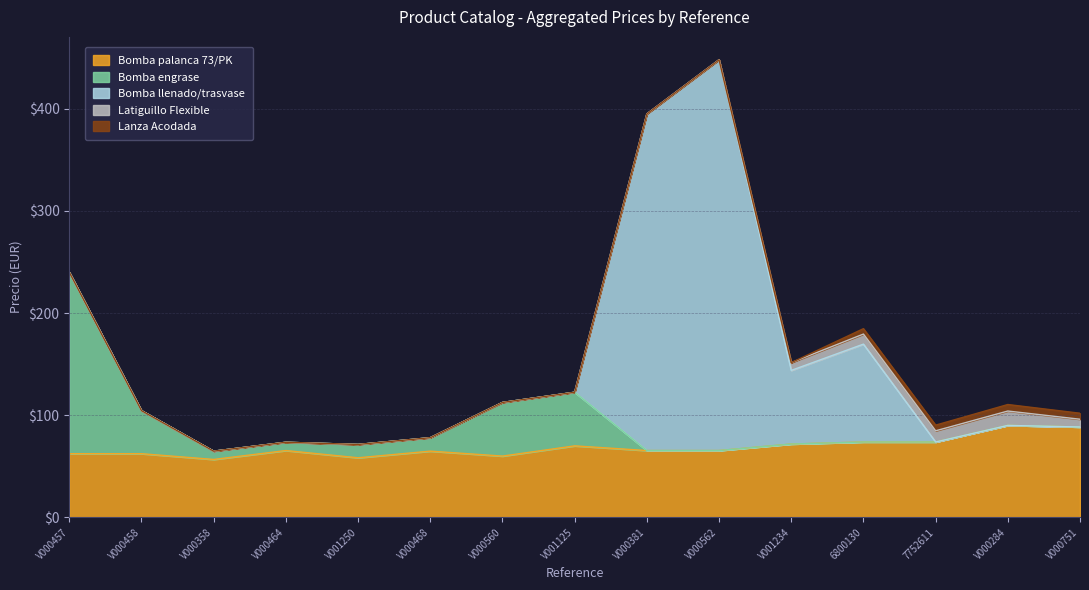

The Lanza Acodada series shows -2.7 at V000381. True or false?

False